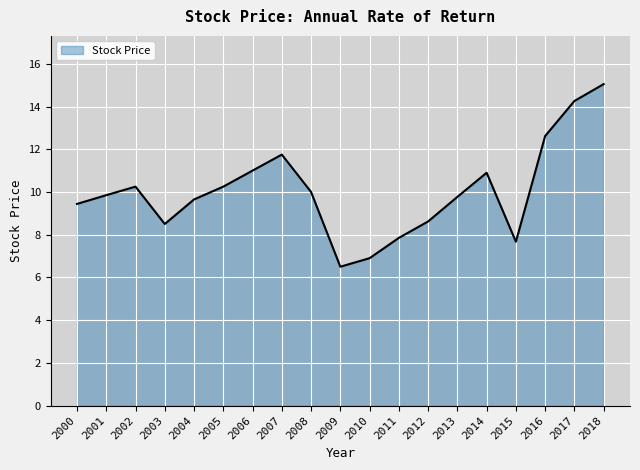

What is the sum of all values?

190.8